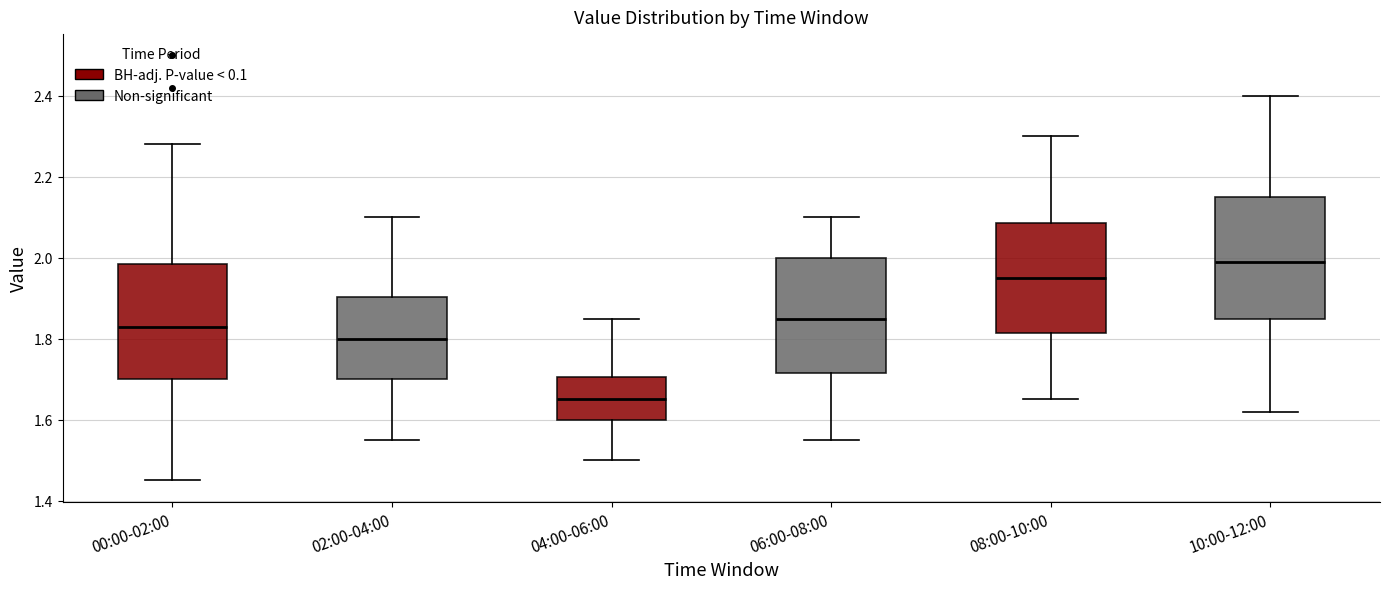

Reading left to right, transcribe this box plot: for each box, give where its median line is, the range the box spans, and where its two whiskers end, as read against the y-axis. The values are not printed on the chart, so give them approximately, as read against the axis.

00:00-02:00: median 1.84, box 1.70 to 1.98, whiskers 1.46 to 2.28
02:00-04:00: median 1.80, box 1.70 to 1.90, whiskers 1.56 to 2.10
04:00-06:00: median 1.66, box 1.60 to 1.70, whiskers 1.50 to 1.86
06:00-08:00: median 1.86, box 1.72 to 2.00, whiskers 1.56 to 2.10
08:00-10:00: median 1.96, box 1.82 to 2.08, whiskers 1.66 to 2.30
10:00-12:00: median 2.00, box 1.86 to 2.16, whiskers 1.62 to 2.40